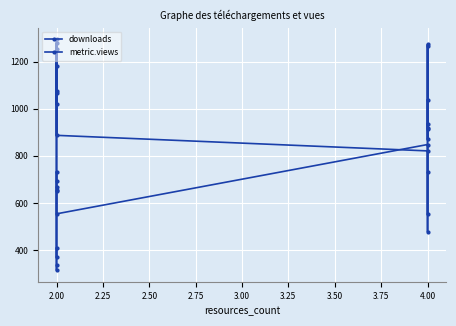

What is the difference between the downloads values at 2.25 and 3.25?

377